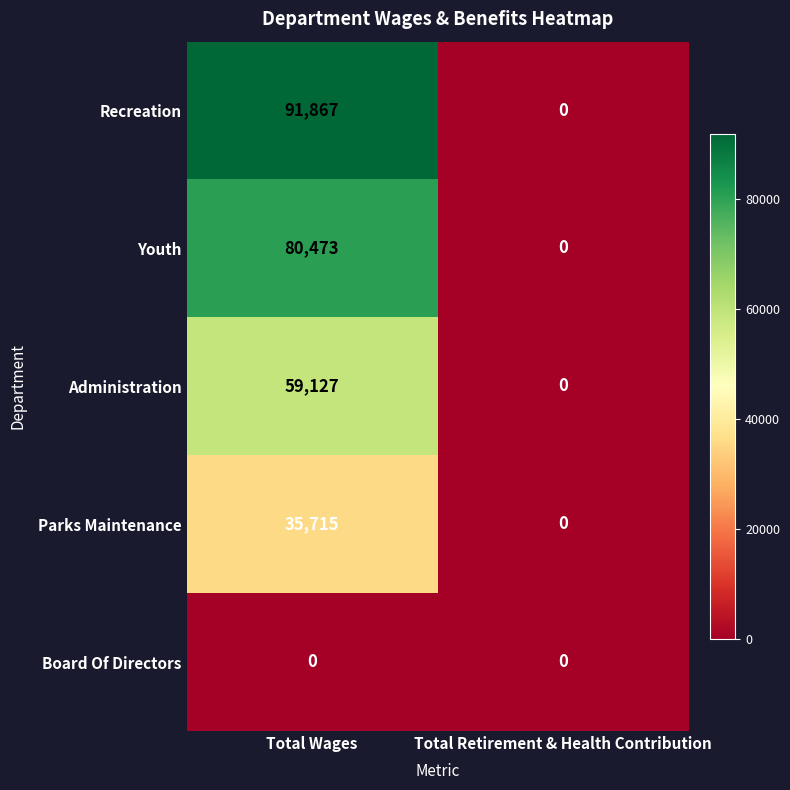

Is it true that Youth equals 25803 at Total Wages?

False